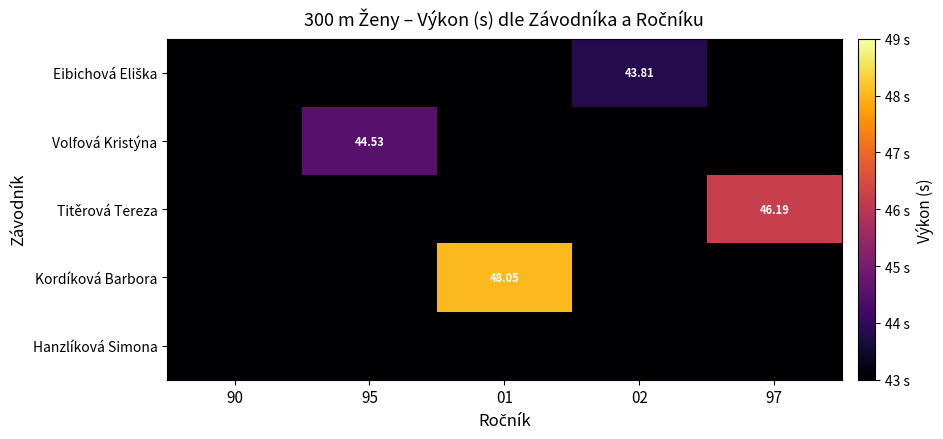

How many values in Kordíková Barbora are above zero?

1